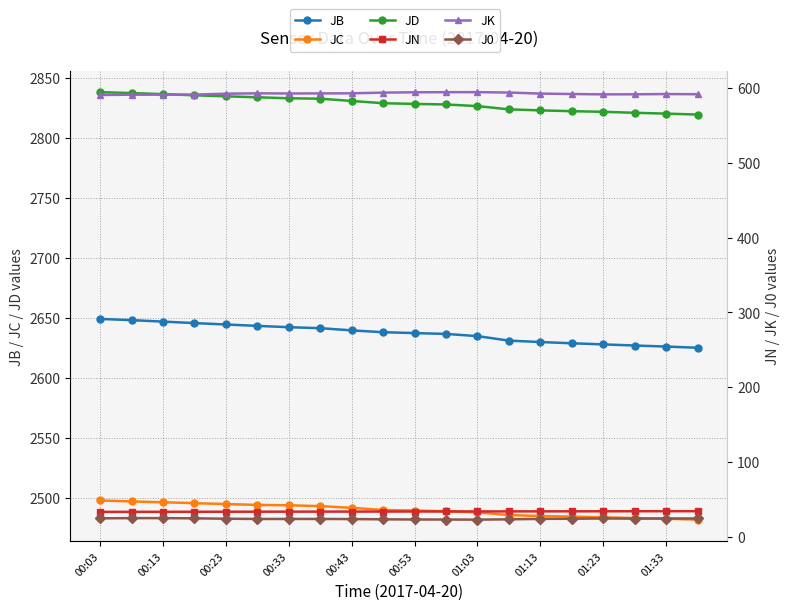

Which series has the widest spread of values?

JB